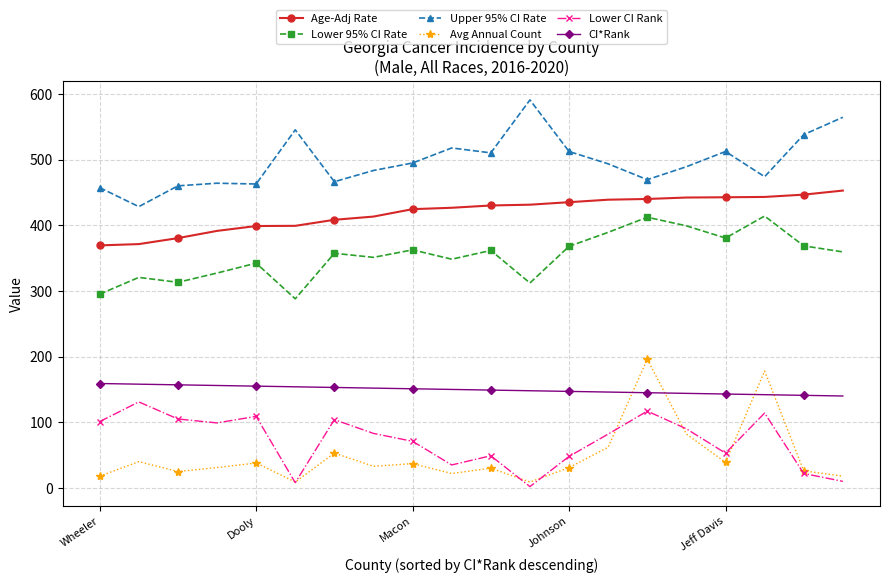

True or false: Lower 95% CI Rate has more than 0 interior local peaks.

True